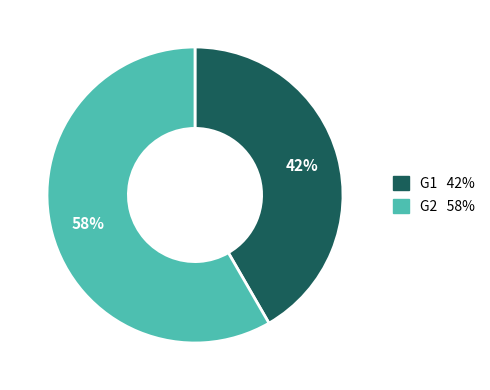

To the nearest percent, what is the average slice percentage?

50%